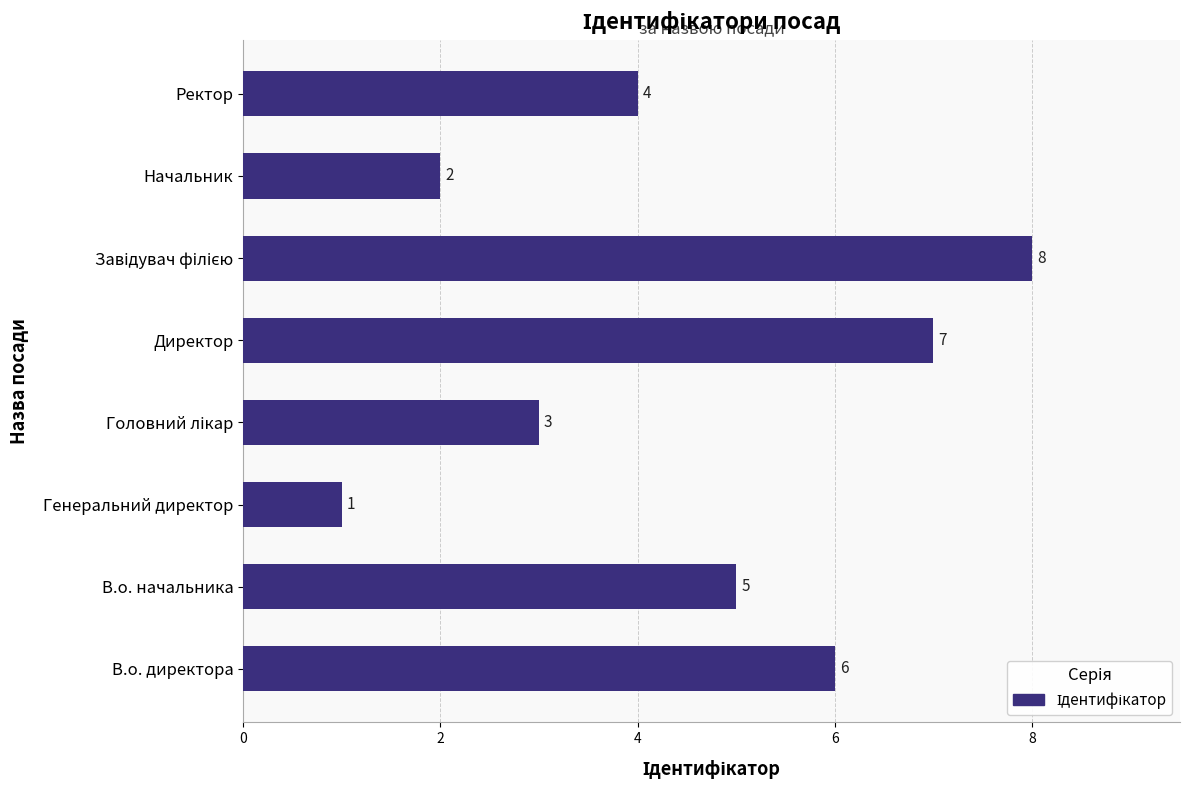

What is the change in value from В.о. директора to Генеральний директор?

-5